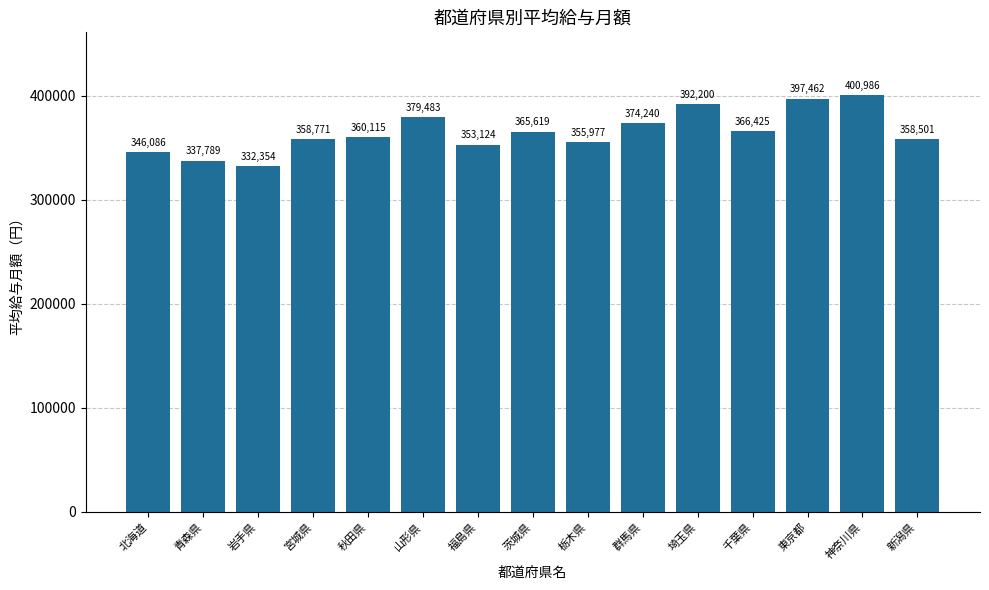

What is the difference between the values at 秋田県 and 茨城県?

5504